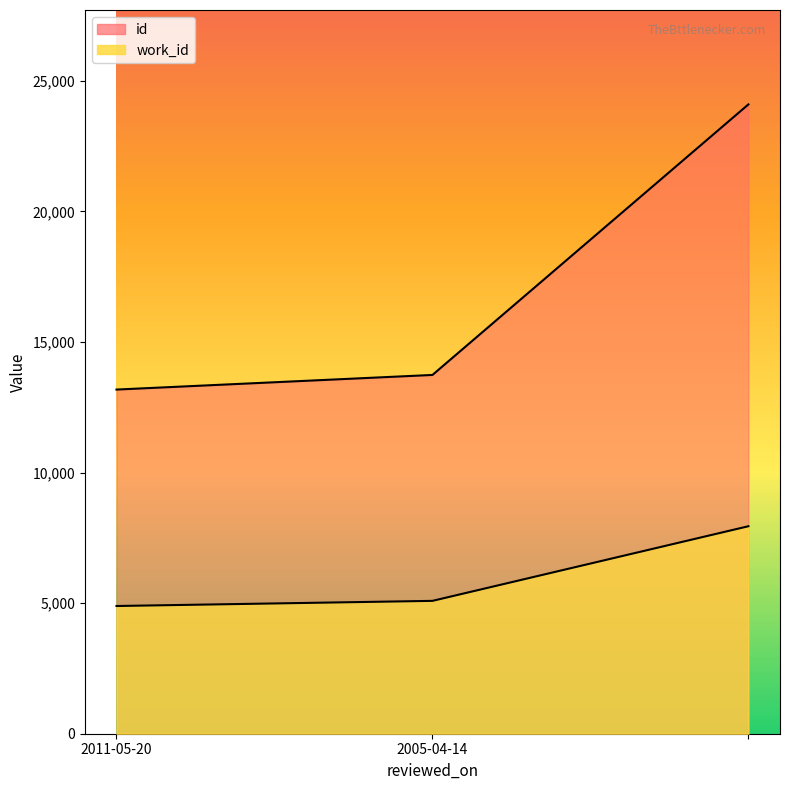

The work_id series shows 4891 at 2011-05-20. True or false?

True